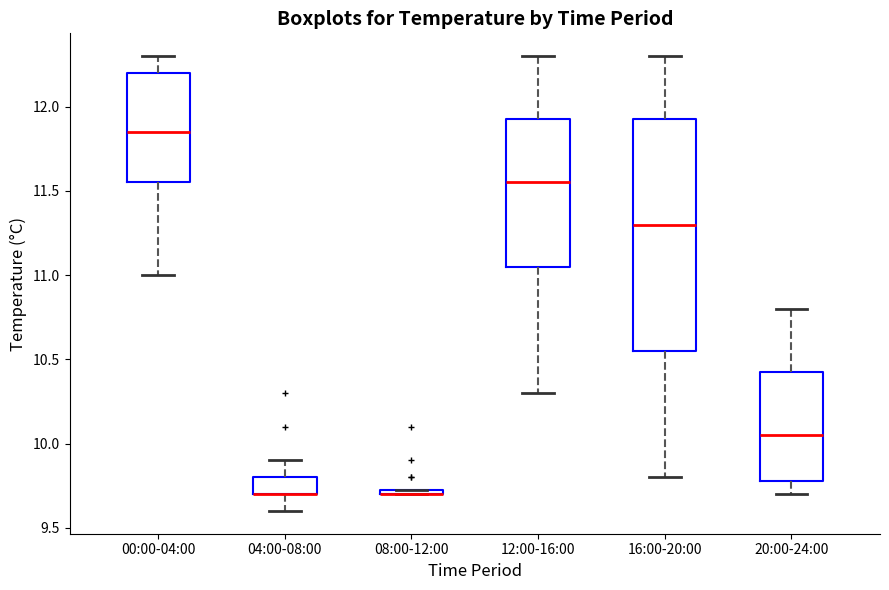

Which box is the tallest, from its lower edge to its upper edge?

16:00-20:00